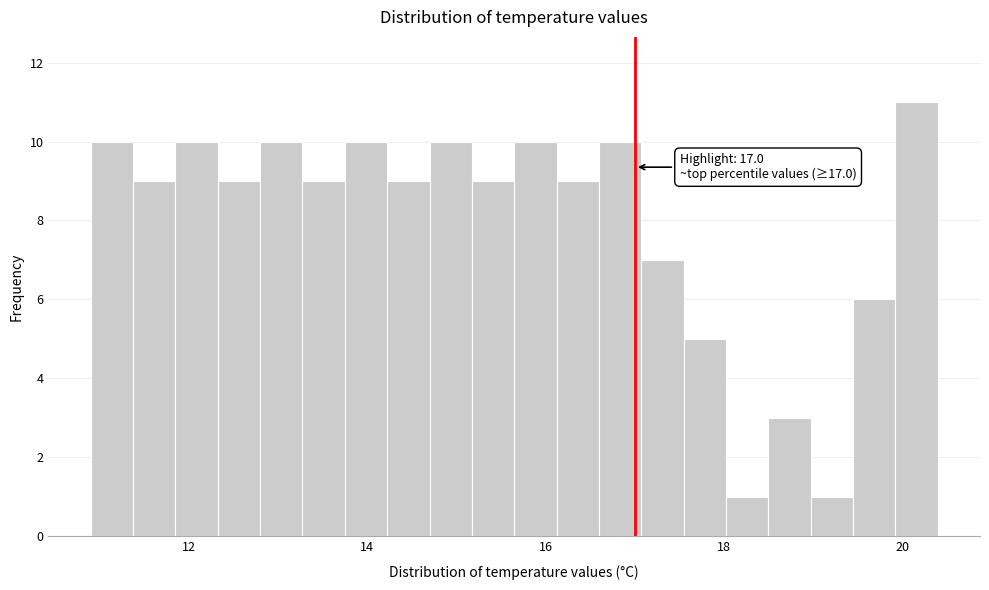

Around what value on the x-axis is the tallest bar? Give the approximate position of its centre, as read against the axis.

20.2